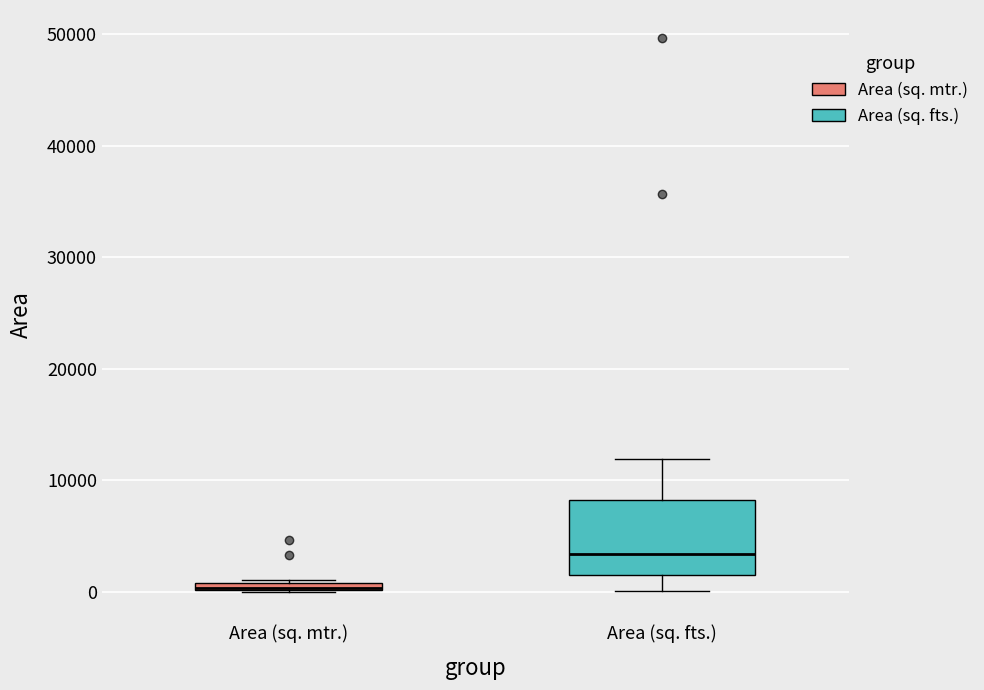

Where does the lower whisker of the box for Area (sq. fts.) end on the y-axis? The values are not printed on the chart, so give them approximately, as read against the axis.

0